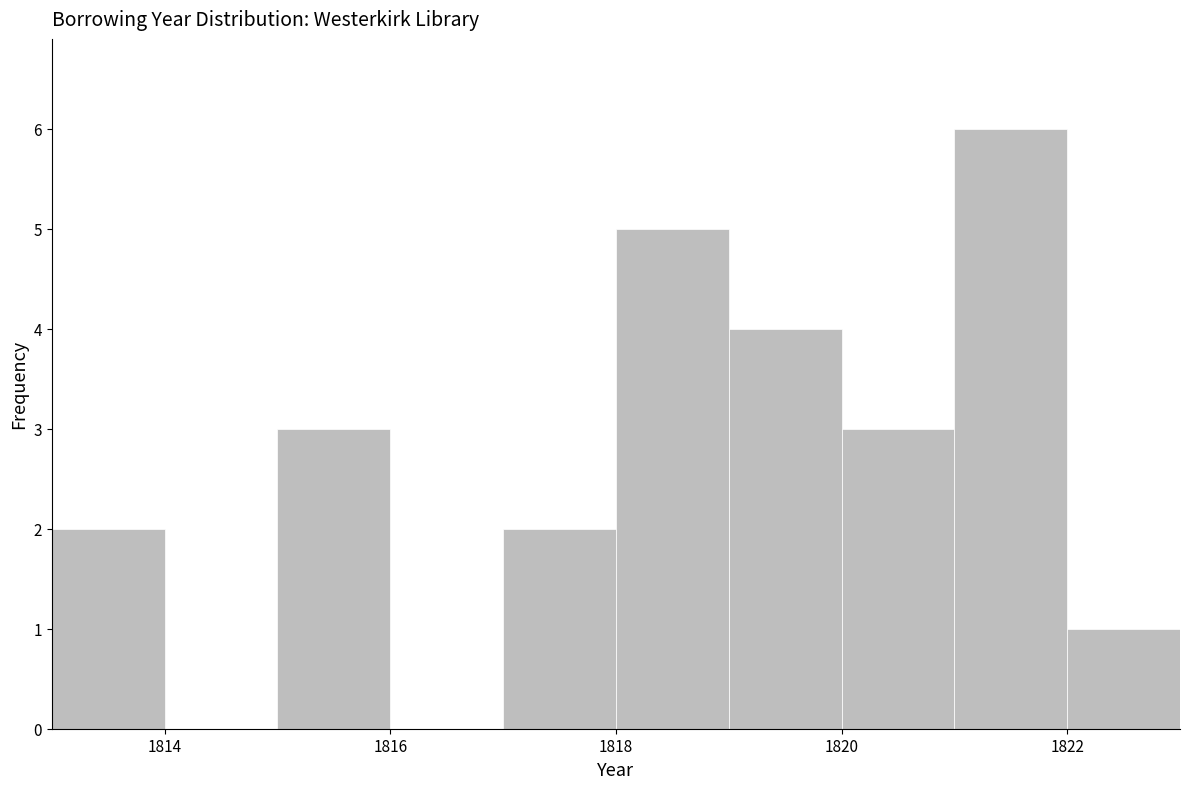

Over which range of the x-axis is the bar tallest?

1821 to 1822